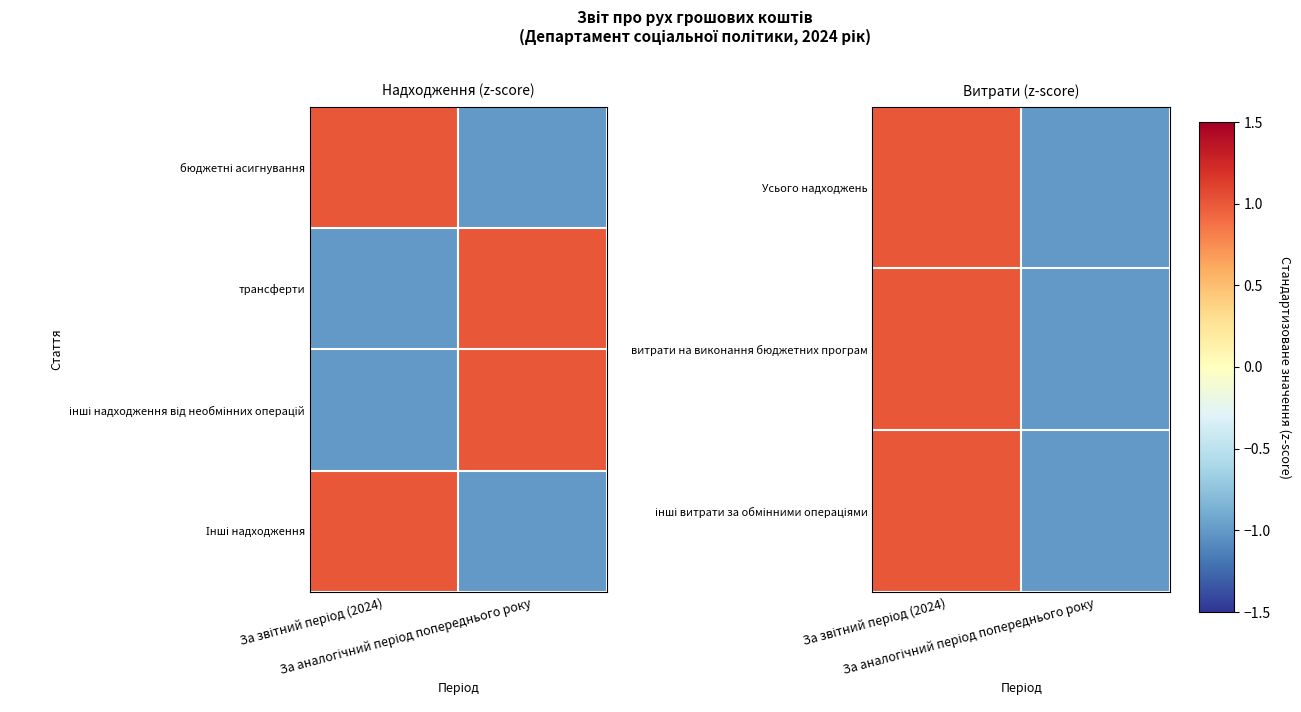

The Усього надходжень series shows 1 at За звітний період (2024). True or false?

True